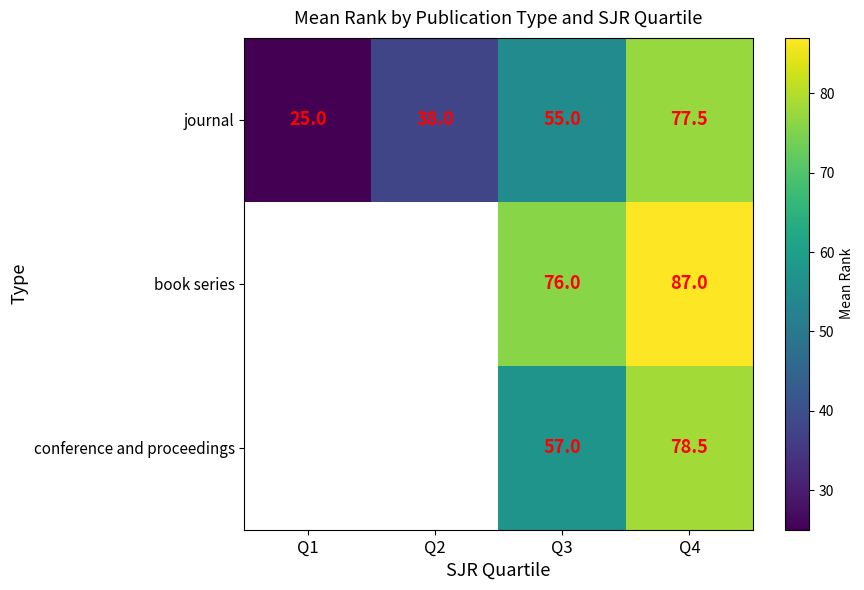

Rank the categories by journal value from lowest to highest.

Q1, Q2, Q3, Q4